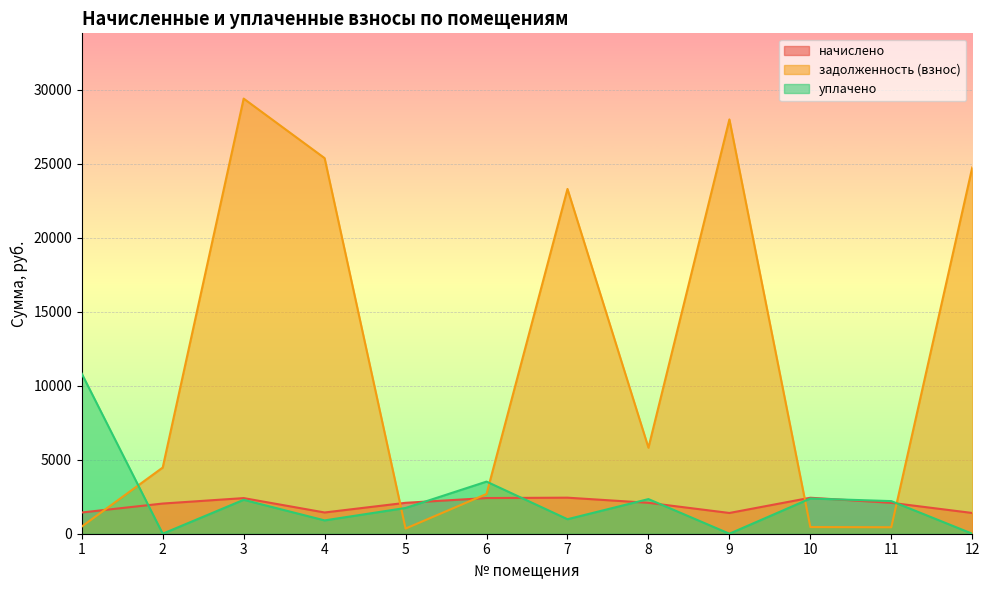

The задолженность (взнос) series shows 29389.2 at 3. True or false?

True